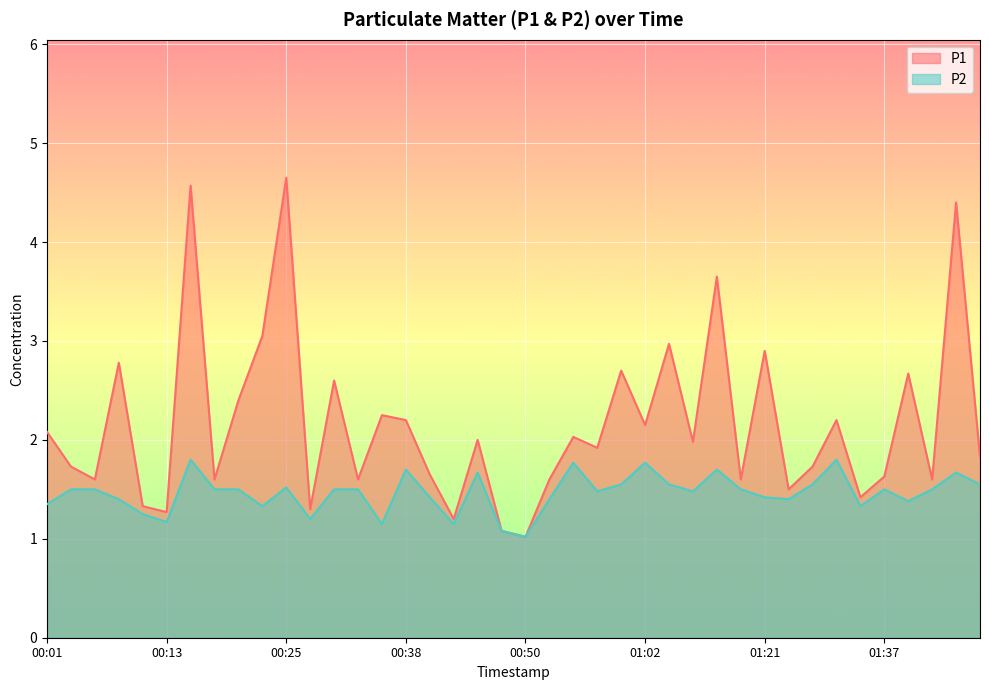

What is the total value across all series at 00:43?

2.3